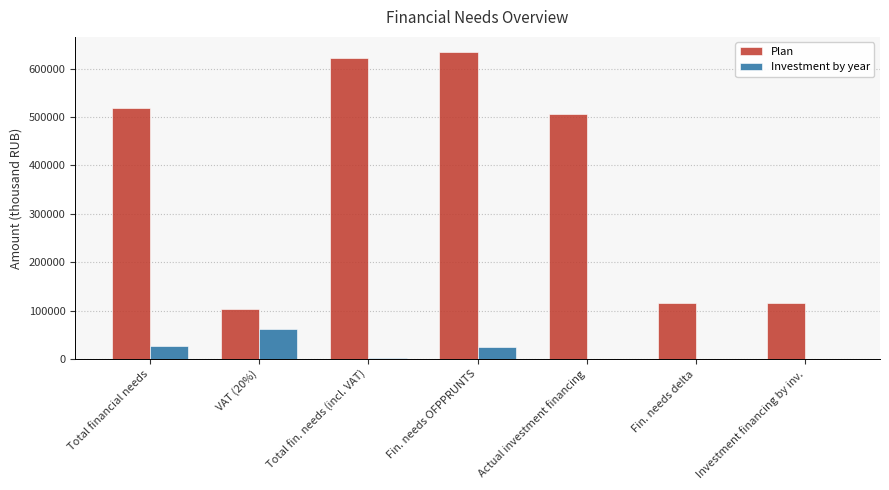

How many categories are shown in the chart?

7